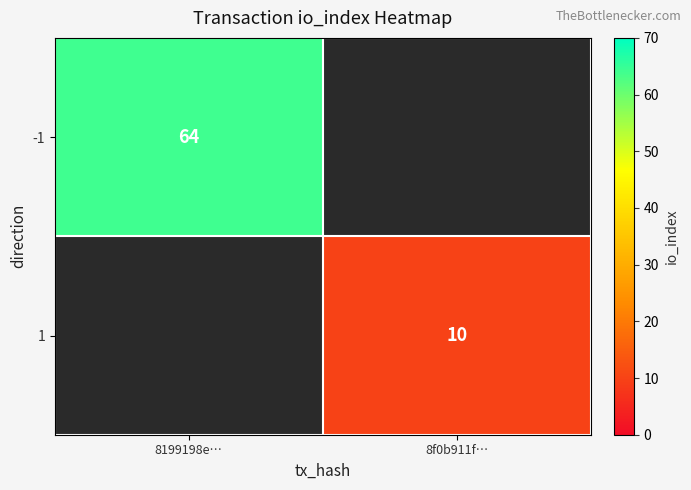

The -1 series shows 64 at 8199198e…. True or false?

True